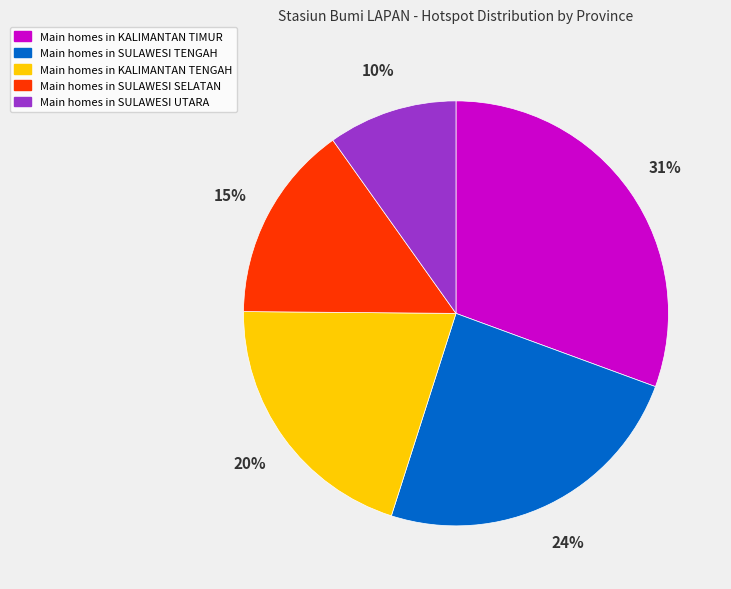

Which category has the smallest portion of the pie?

Main homes in SULAWESI UTARA